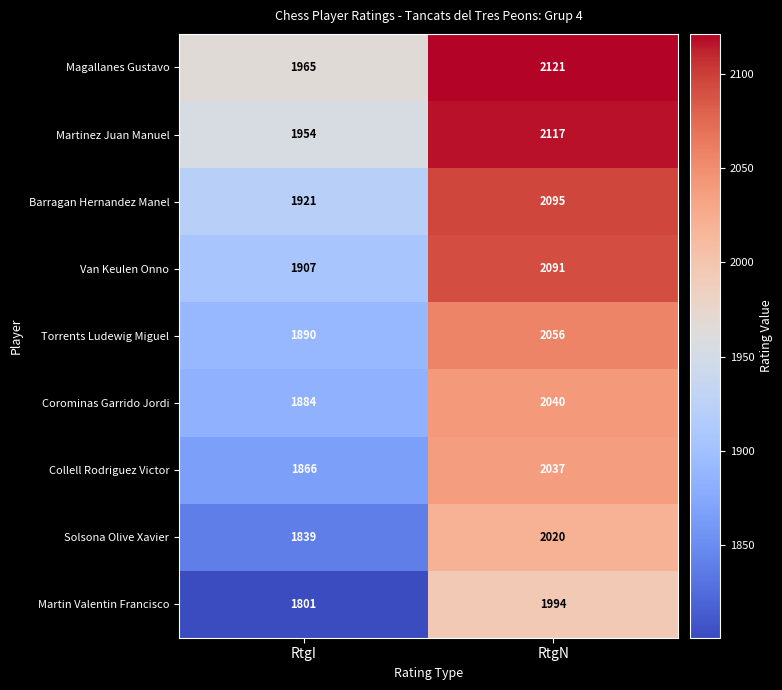

Reading right to left, transcribe all the data shown in this chart.

Magallanes Gustavo: 2121	1965
Martinez Juan Manuel: 2117	1954
Barragan Hernandez Manel: 2095	1921
Van Keulen Onno: 2091	1907
Torrents Ludewig Miguel: 2056	1890
Corominas Garrido Jordi: 2040	1884
Collell Rodriguez Victor: 2037	1866
Solsona Olive Xavier: 2020	1839
Martin Valentin Francisco: 1994	1801